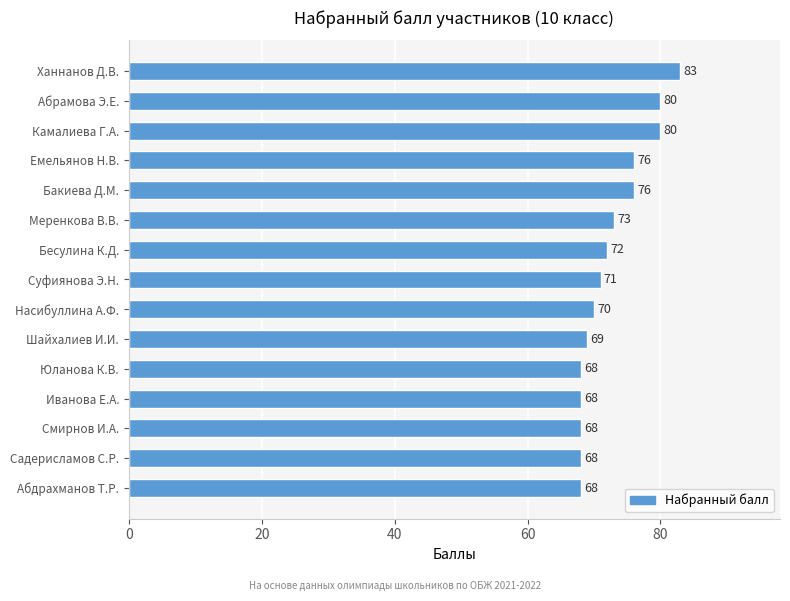

What is the maximum value shown in the chart?

83